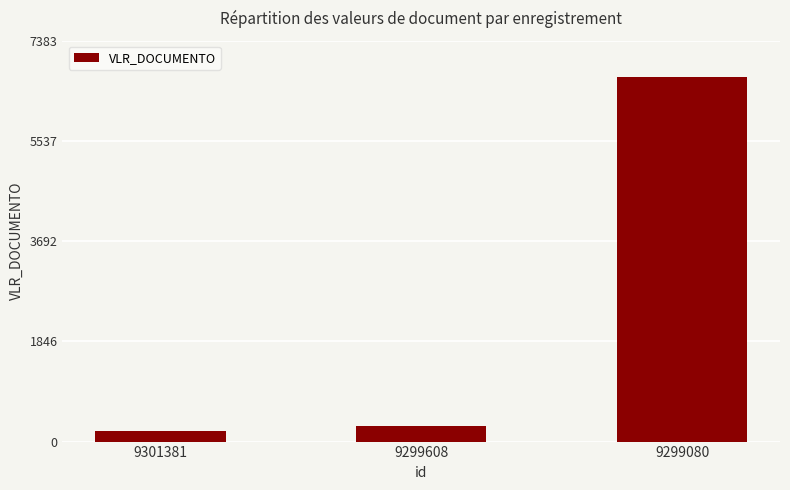

Where is the data nearest to the value 3455?

9299608